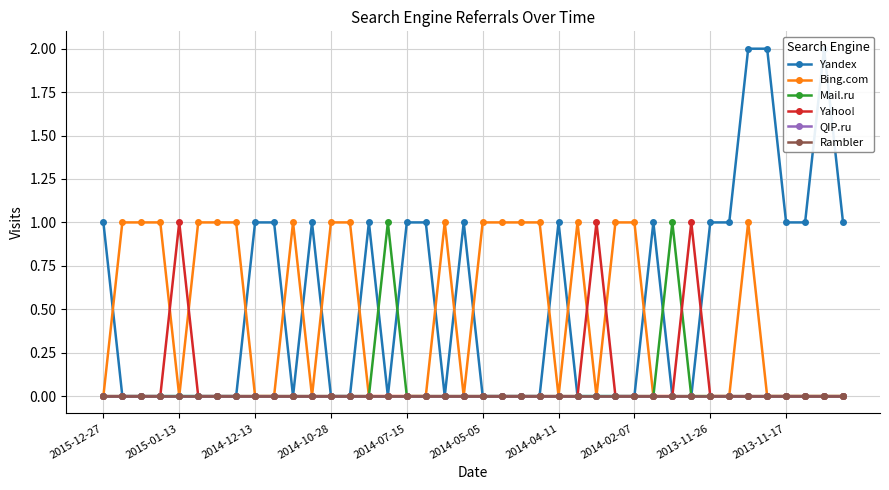

Which series has the largest total across all categories?

Yandex